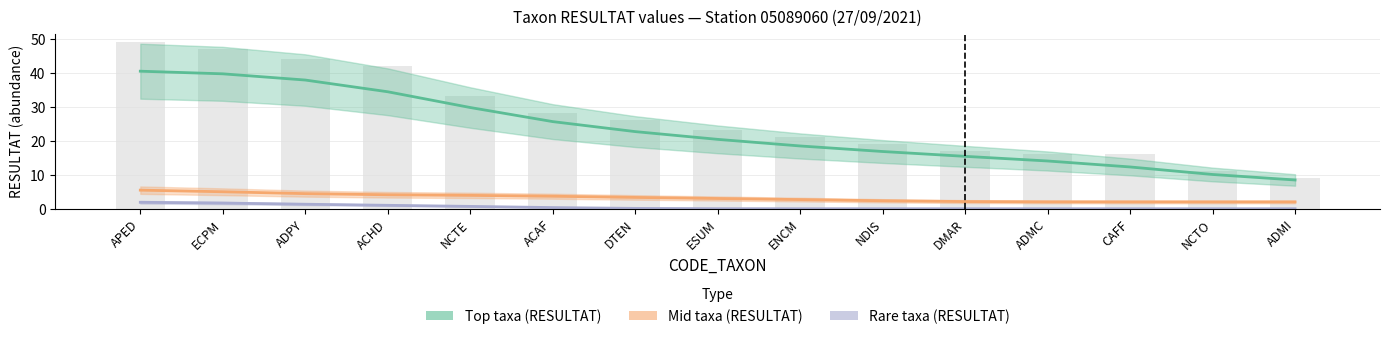

At which category does the chart reach its peak across all series?

APED